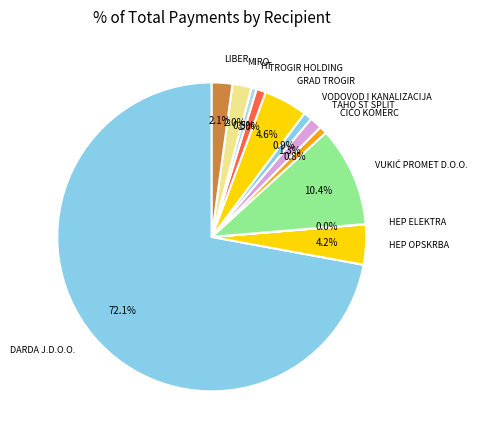

To the nearest percent, what is the difference between the largest and smallest slice percentages?

72%